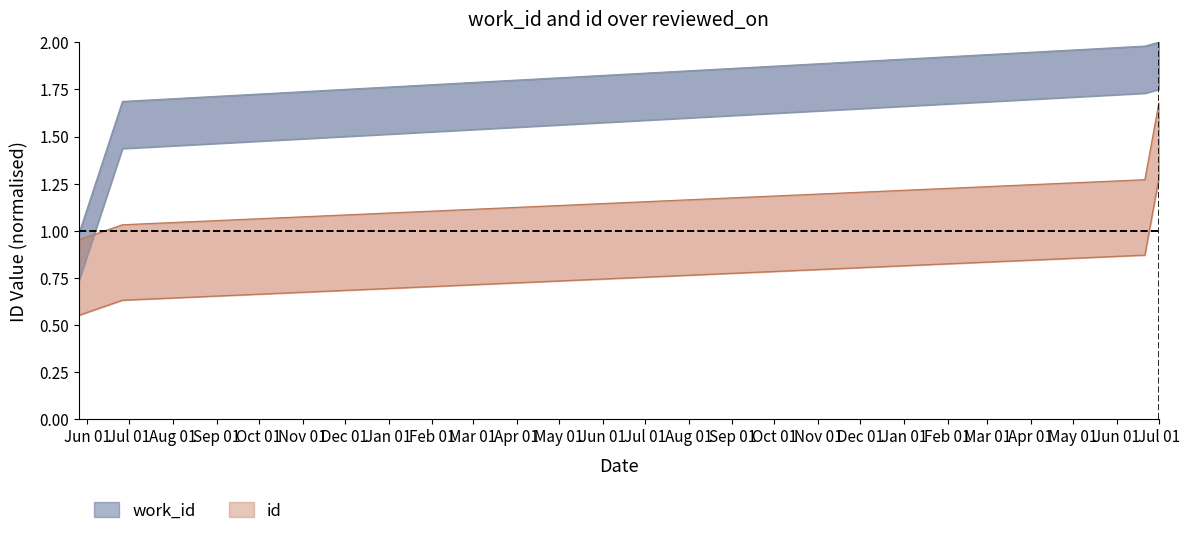

Which label corresponds to the smallest value in the chart?

2011-05-26